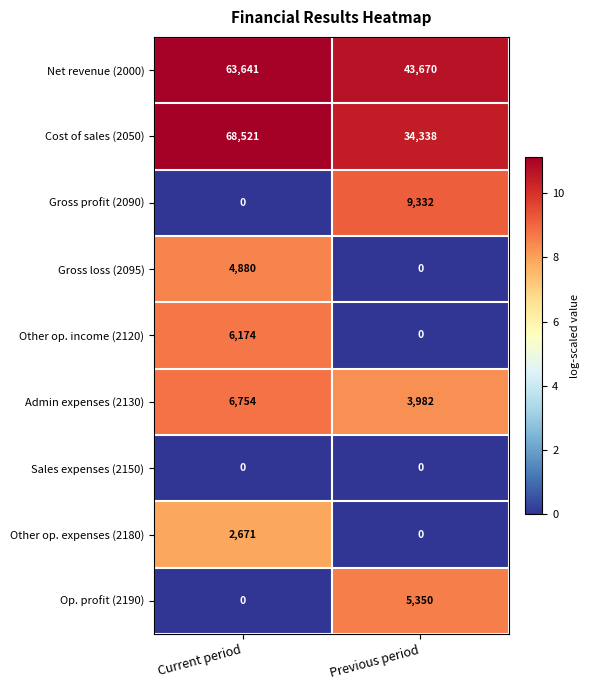

Rank the series by their maximum value, from lowest to highest.

Sales expenses (2150), Other op. expenses (2180), Gross loss (2095), Op. profit (2190), Other op. income (2120), Admin expenses (2130), Gross profit (2090), Net revenue (2000), Cost of sales (2050)